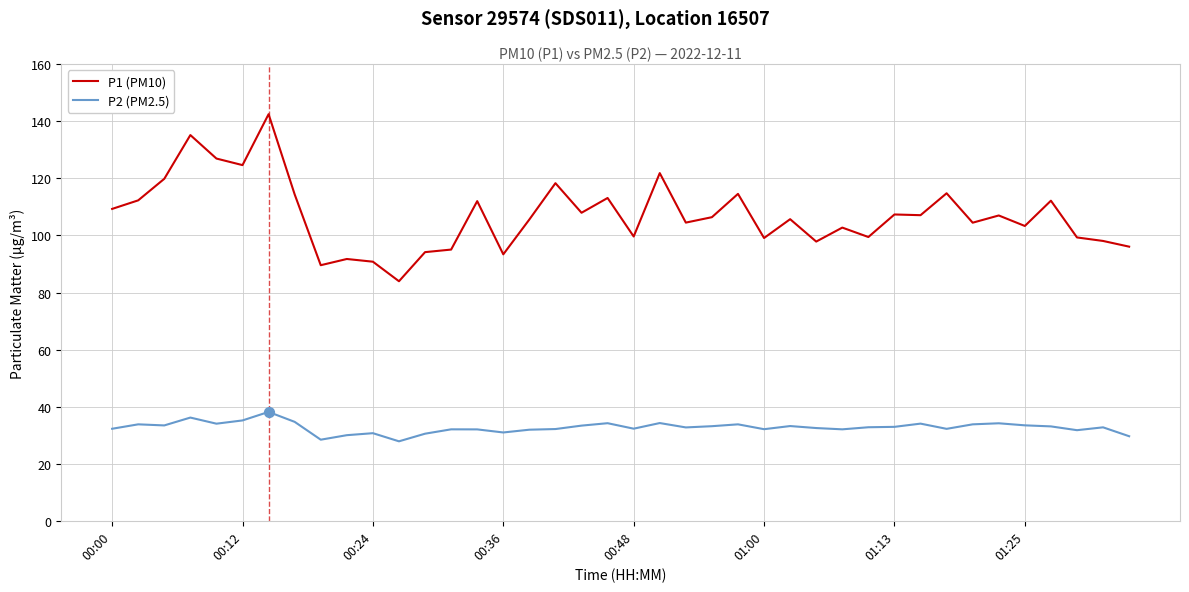

List the series in order of their peak value, highest first.

P1 (PM10), P2 (PM2.5)